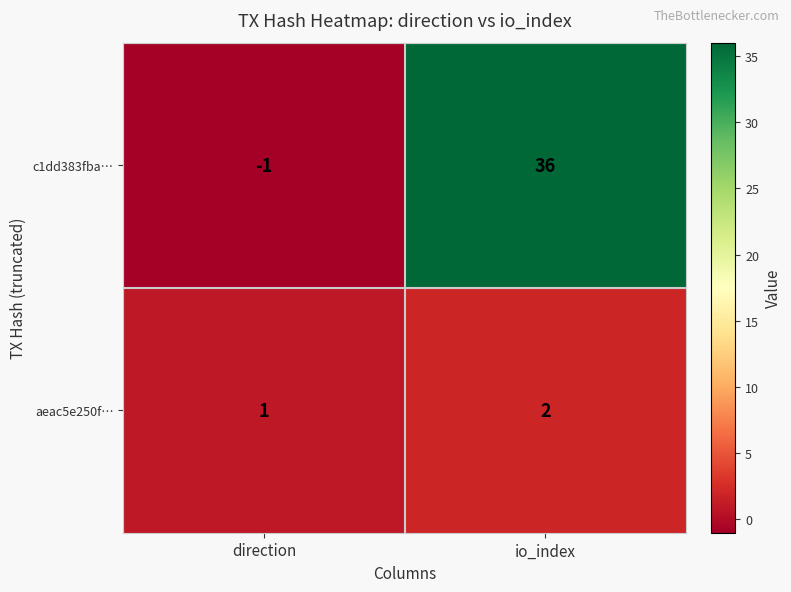

Reading right to left, list all the values displayed in this chart.

c1dd383fba…: io_index=36	direction=-1
aeac5e250f…: io_index=2	direction=1